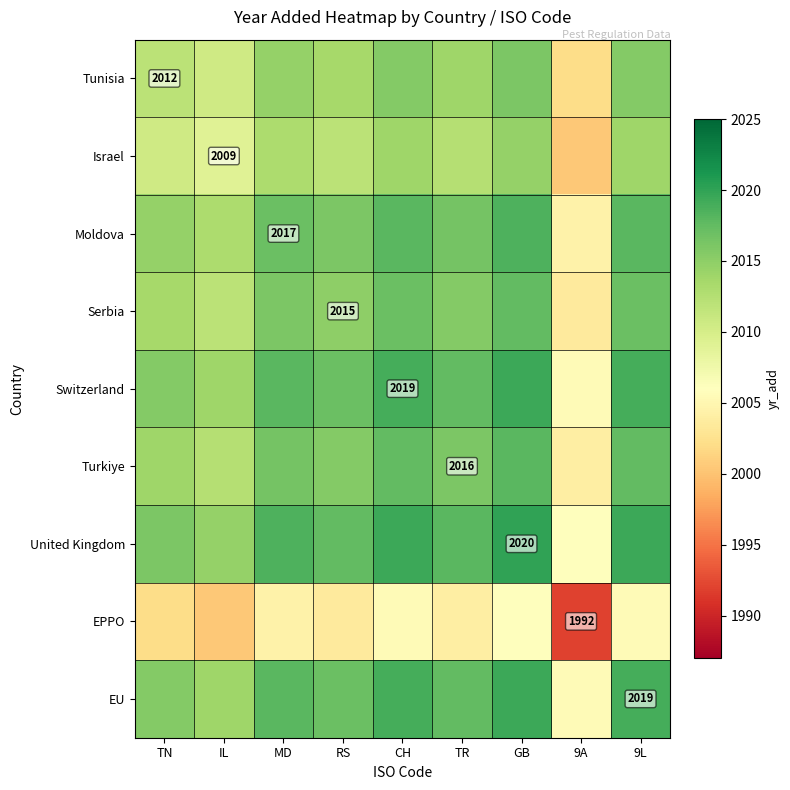

What is the total value across all series at RS?

18127.0